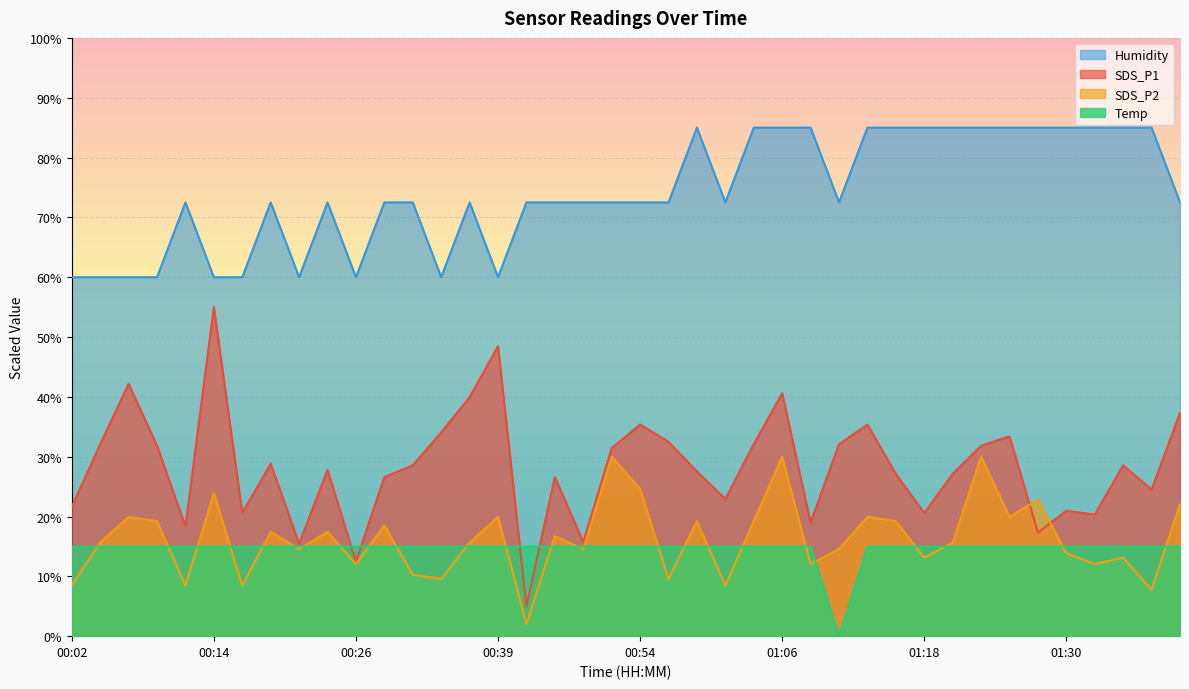

Reading left to right, extract all data points from this chart.

SDS_P1: 00:02=21.6	00:04=32.1	00:06=42.2	00:09=31.8	00:11=18.4	00:14=55.0	00:16=20.6	00:19=28.8	00:21=15.5	00:24=27.8	00:26=12.5	00:29=26.6	00:31=28.6	00:34=34.1	00:36=39.9	00:39=48.5	00:41=5.0	00:46=26.6	00:49=15.7	00:51=31.4	00:54=35.4	00:56=32.5	00:58=27.5	01:01=22.9	01:03=32.1	01:06=40.6	01:08=19.0	01:11=32.1	01:13=35.4	01:16=27.1	01:18=20.6	01:20=27.1	01:23=31.8	01:25=33.4	01:28=17.3	01:30=21.0	01:33=20.3	01:36=28.6	01:38=24.5	01:40=37.3
SDS_P2: 00:02=8.5	00:04=15.6	00:06=19.9	00:09=19.2	00:11=8.5	00:14=23.9	00:16=8.5	00:19=17.4	00:21=14.6	00:24=17.4	00:26=12.1	00:29=18.5	00:31=10.3	00:34=9.5	00:36=15.6	00:39=19.9	00:41=2.0	00:46=16.7	00:49=14.6	00:51=30.0	00:54=24.6	00:56=9.5	00:58=19.2	01:01=8.5	01:03=19.2	01:06=30.0	01:08=12.1	01:11=14.6	01:13=19.9	01:16=19.2	01:18=13.1	01:20=15.6	01:23=30.0	01:25=19.9	01:28=22.8	01:30=13.8	01:33=12.1	01:36=13.1	01:38=7.7	01:40=22.1
Temp: 00:02=15.0	00:04=15.0	00:06=15.0	00:09=15.0	00:11=15.0	00:14=15.0	00:16=15.0	00:19=15.0	00:21=15.0	00:24=15.0	00:26=15.0	00:29=15.0	00:31=15.0	00:34=15.0	00:36=15.0	00:39=15.0	00:41=15.0	00:46=15.0	00:49=15.0	00:51=15.0	00:54=15.0	00:56=15.0	00:58=15.0	01:01=15.0	01:03=15.0	01:06=15.0	01:08=15.0	01:11=0.0	01:13=15.0	01:16=15.0	01:18=15.0	01:20=15.0	01:23=15.0	01:25=15.0	01:28=15.0	01:30=15.0	01:33=15.0	01:36=15.0	01:38=15.0	01:40=15.0
Humidity: 00:02=60.0	00:04=60.0	00:06=60.0	00:09=60.0	00:11=72.5	00:14=60.0	00:16=60.0	00:19=72.5	00:21=60.0	00:24=72.5	00:26=60.0	00:29=72.5	00:31=72.5	00:34=60.0	00:36=72.5	00:39=60.0	00:41=72.5	00:46=72.5	00:49=72.5	00:51=72.5	00:54=72.5	00:56=72.5	00:58=85.0	01:01=72.5	01:03=85.0	01:06=85.0	01:08=85.0	01:11=72.5	01:13=85.0	01:16=85.0	01:18=85.0	01:20=85.0	01:23=85.0	01:25=85.0	01:28=85.0	01:30=85.0	01:33=85.0	01:36=85.0	01:38=85.0	01:40=72.5